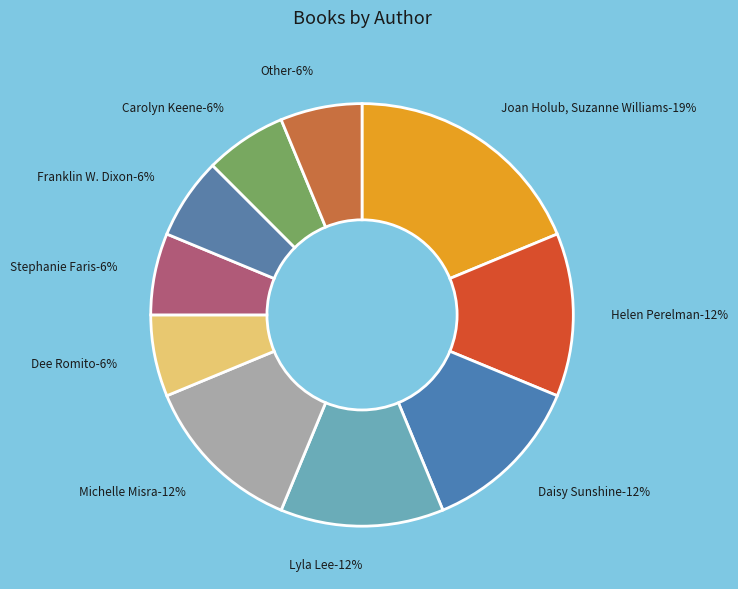

Which slice is the smallest?

Dee Romito